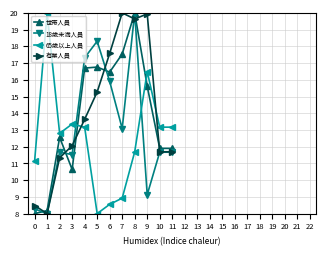

Which series has the largest total across all categories?

有業人員